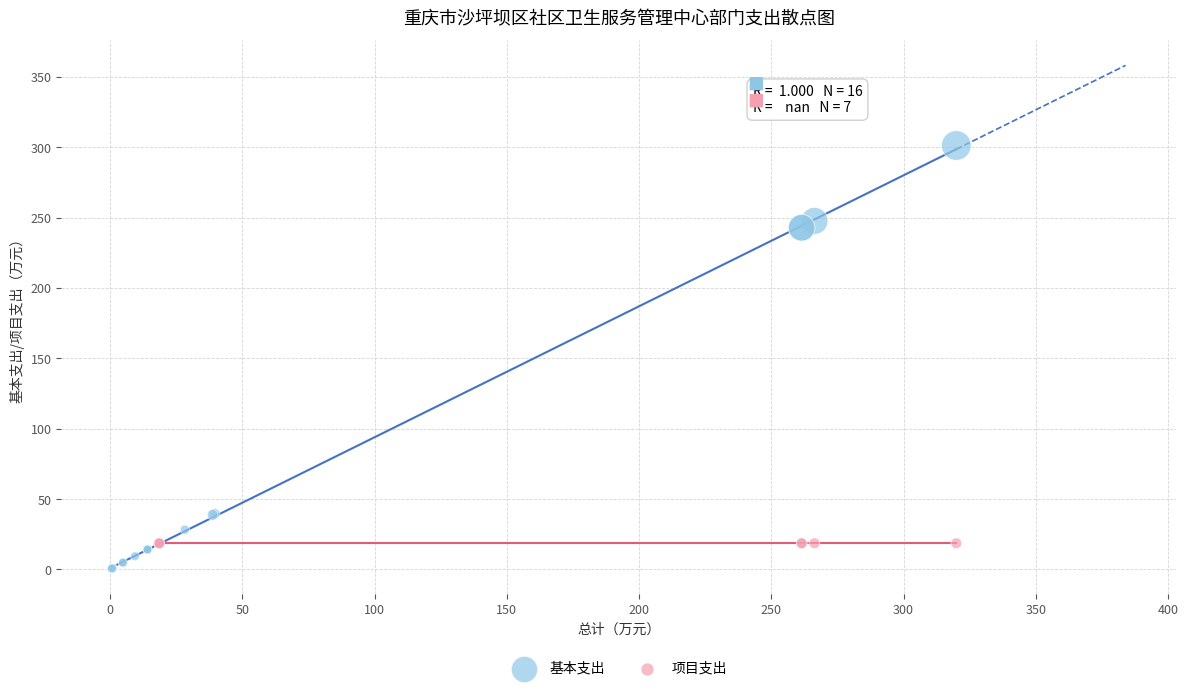

Which series reaches the maximum Y coordinate?

基本支出